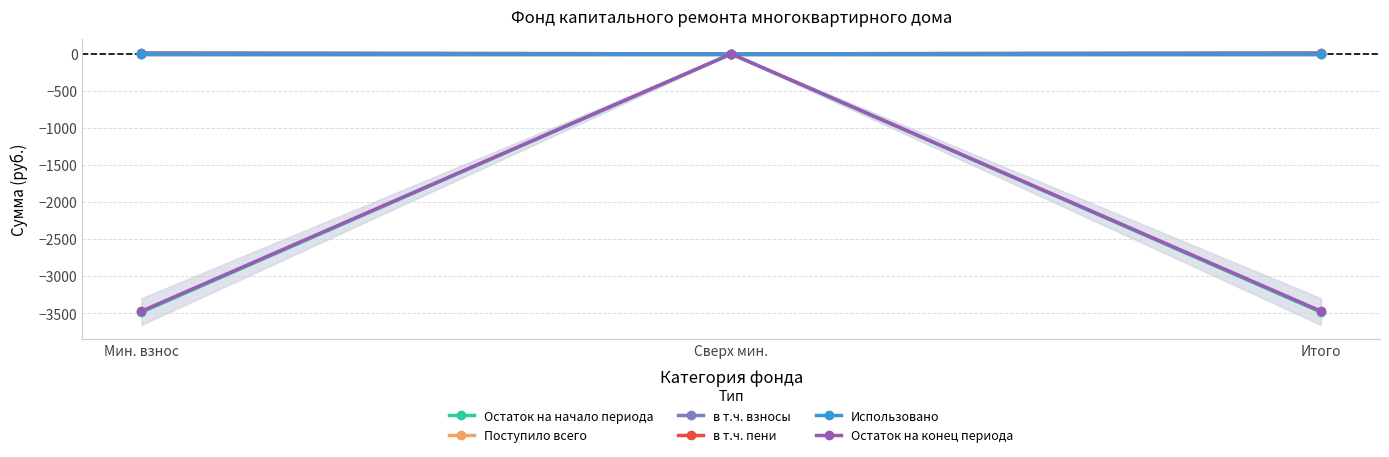

Which category has the lowest value across all series?

Мин. взнос